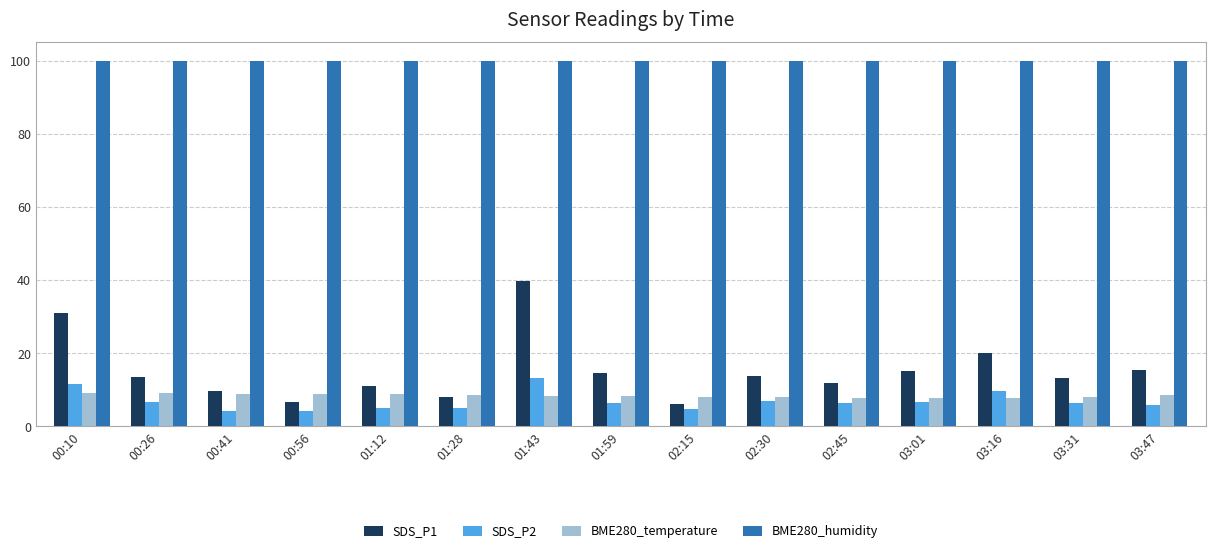

What is the difference between the second highest and minimum values in the SDS_P1 series?

25.0